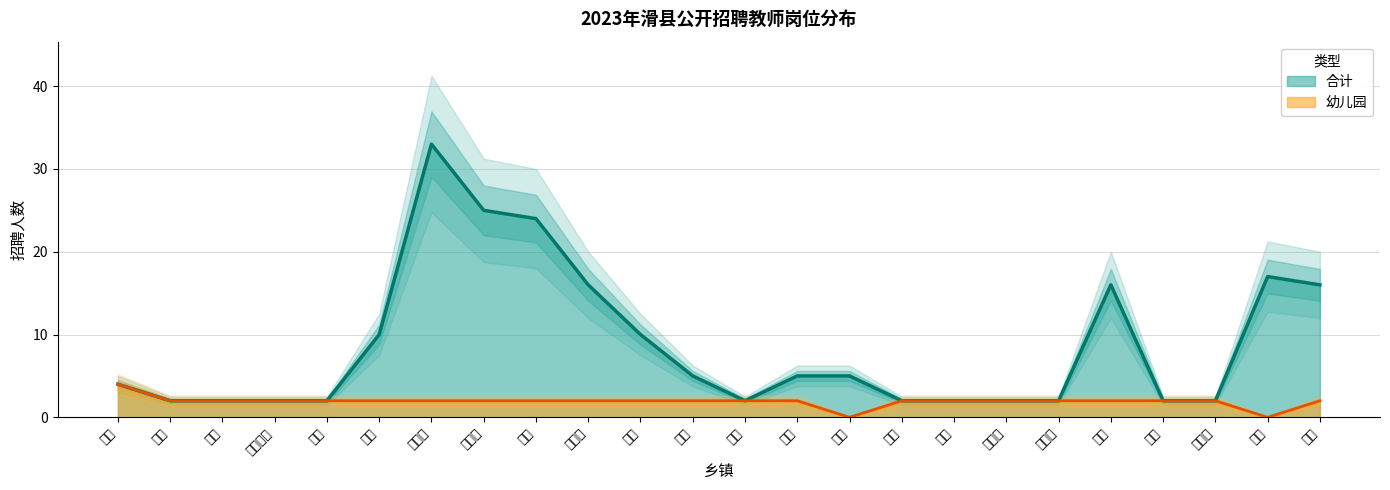

Where does the 合计 series first go above 5?

枣村